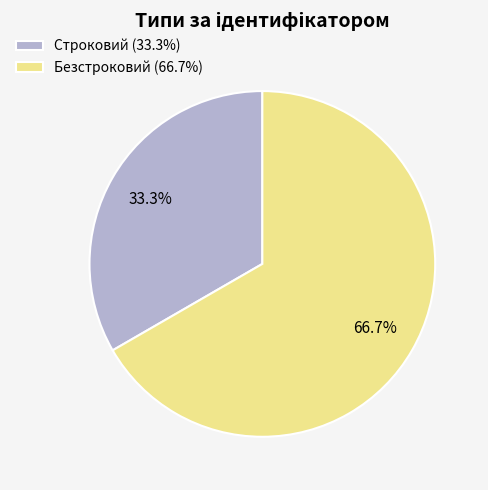

To the nearest percent, what percentage of the pie is Безстроковий?

67%